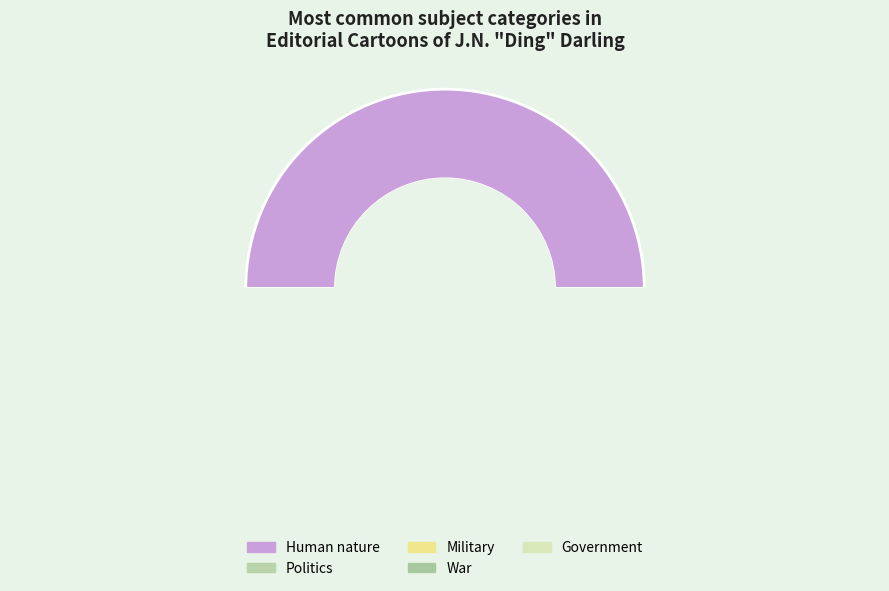

Which category has the smallest portion of the pie?

Military